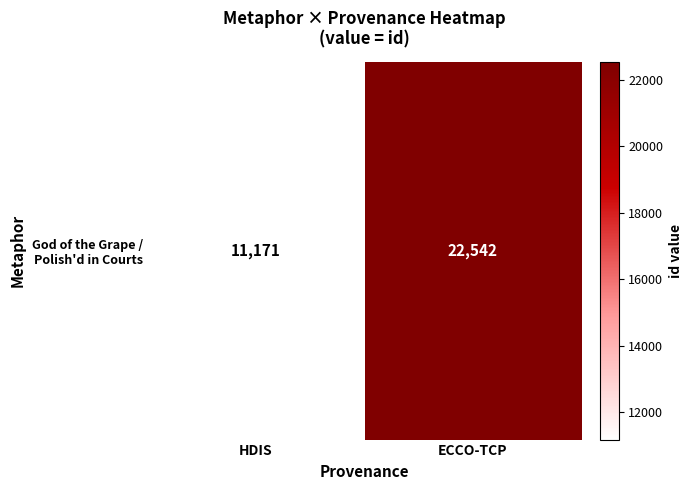

The value at HDIS is 11171. True or false?

True